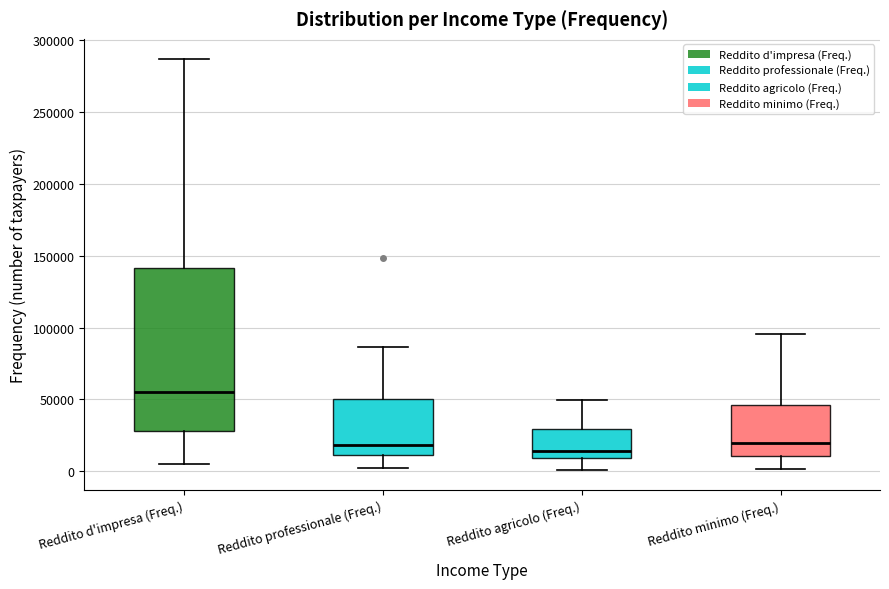

Which box's median line is the highest?

Reddito d'impresa (Freq.)